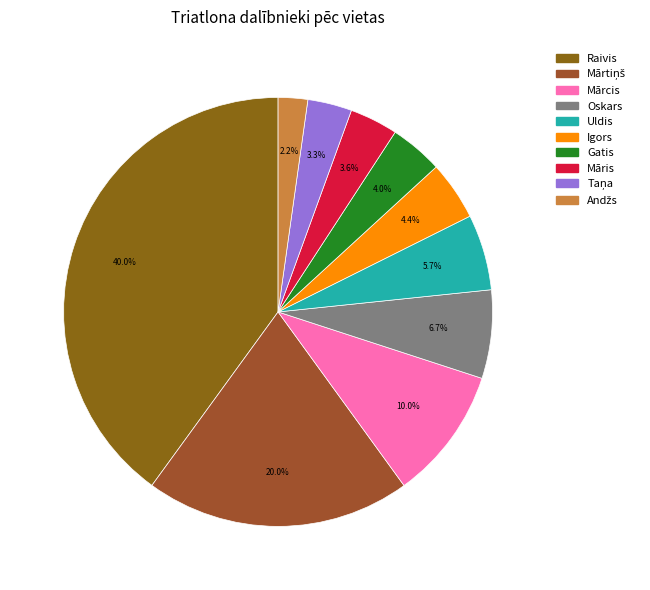

The Oskars slice represents 1% of the pie. True or false?

False